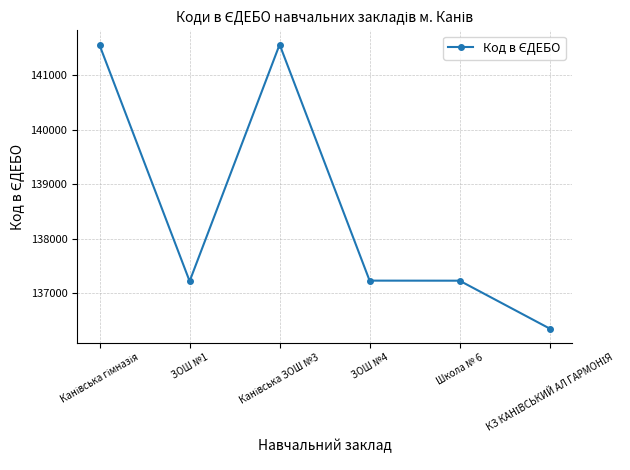

What is the average value?

138525